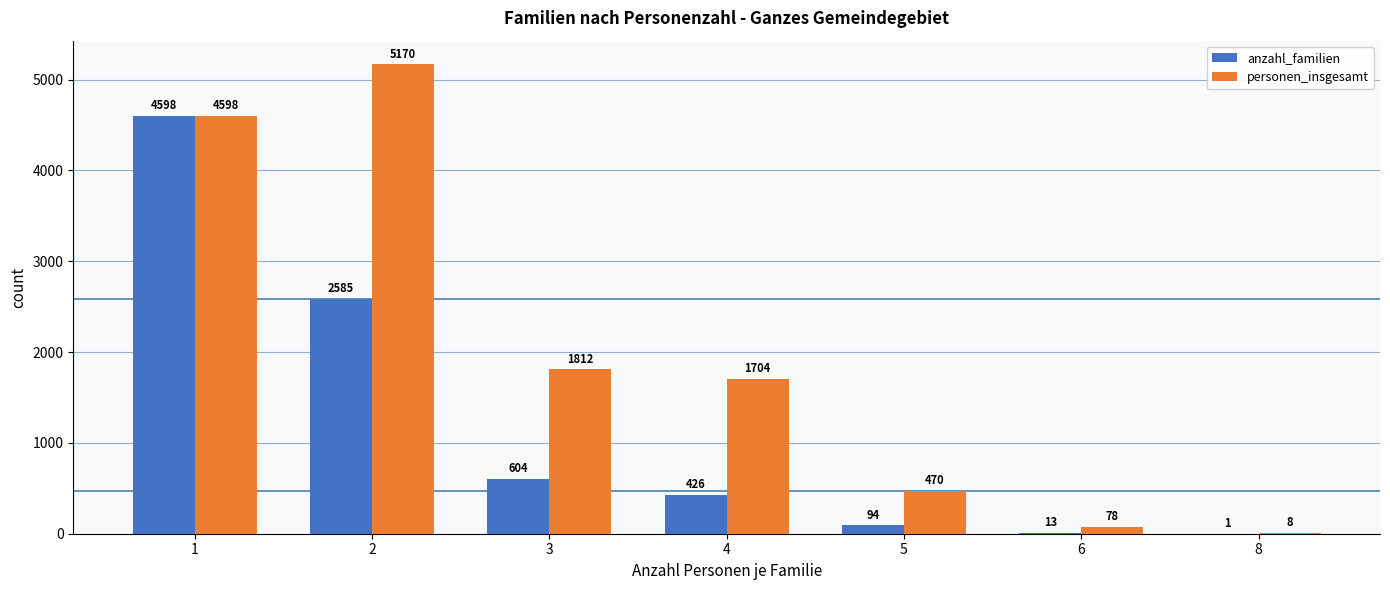

What is the greatest value displayed?

5170